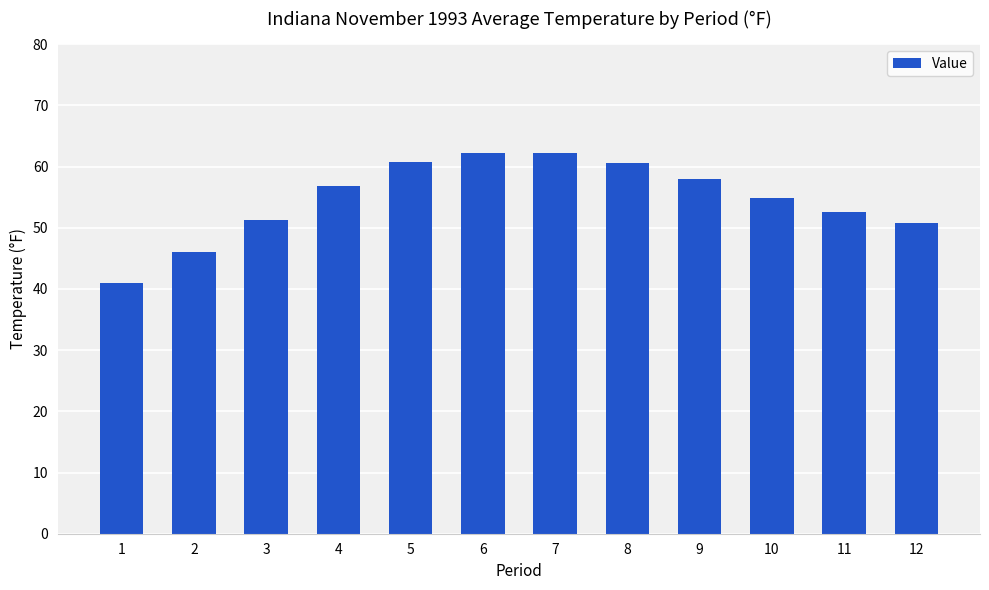

What is the difference between the values at 6 and 9?

4.3